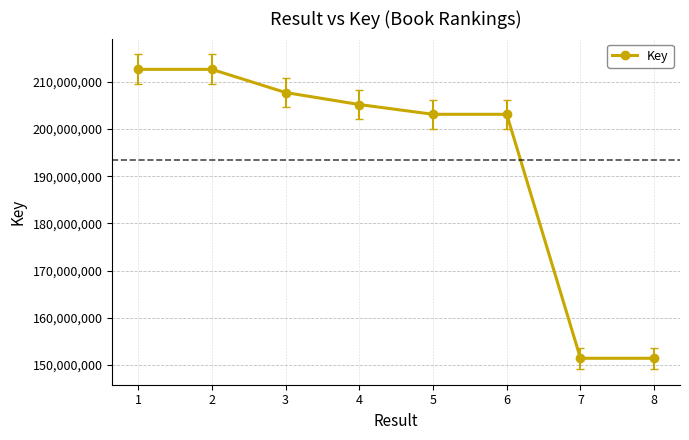

What is the difference between the values at 1 and 4?

7459531